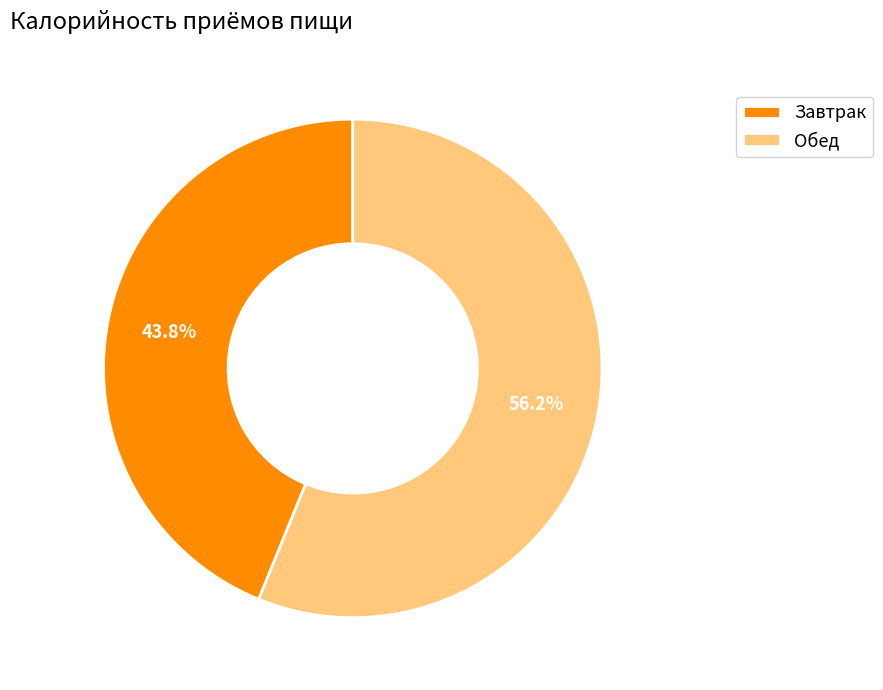

The Обед slice represents 56% of the pie. True or false?

True